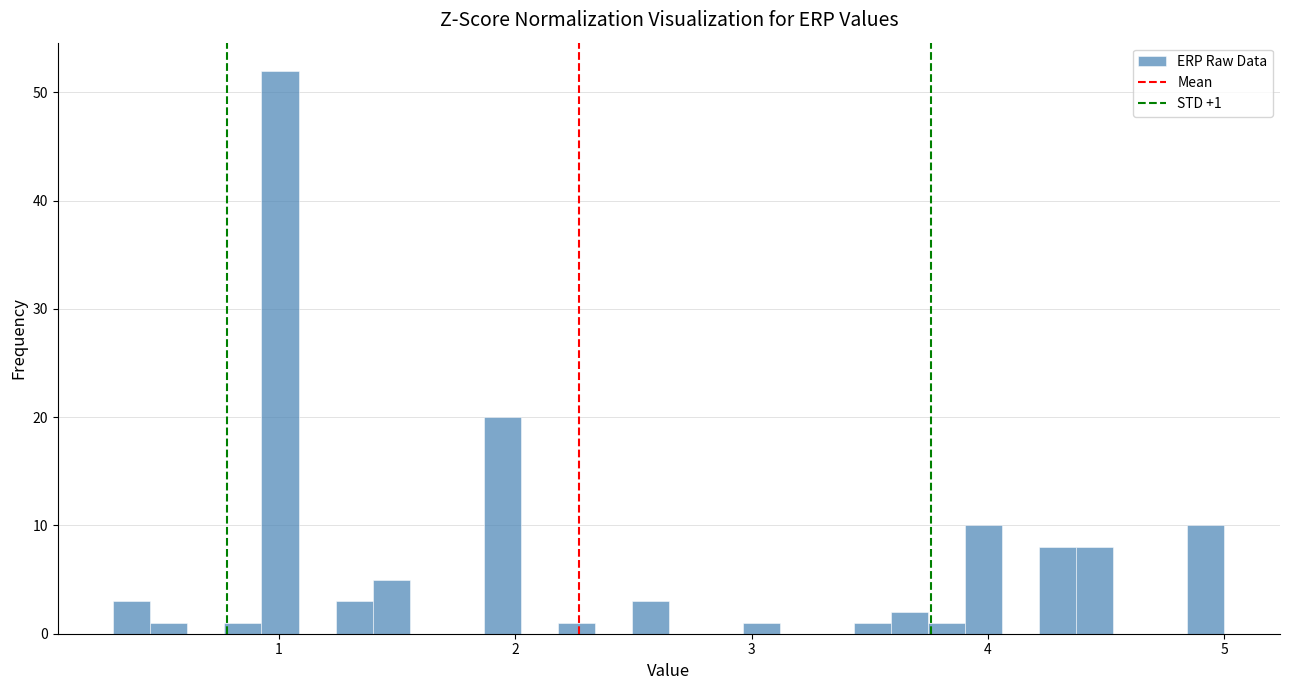

Around what value on the x-axis is the tallest bar? Give the approximate position of its centre, as read against the axis.

1.0